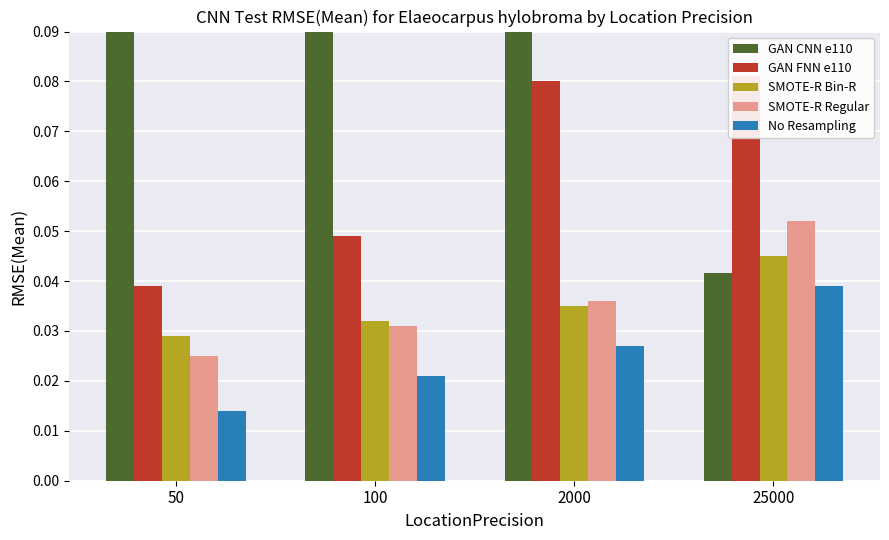

List the labels in order of GAN FNN e110 value, smallest first.

50, 100, 2000, 25000